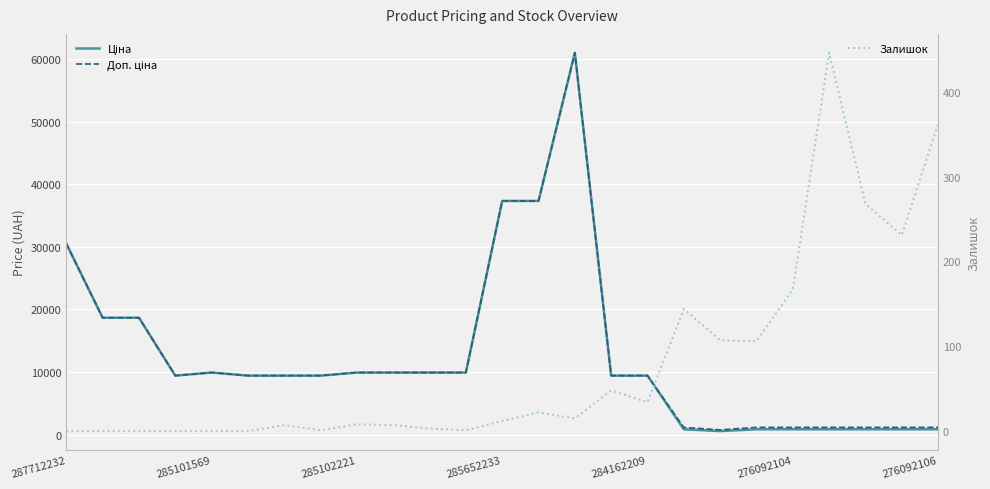

What position from the right is 22?

3